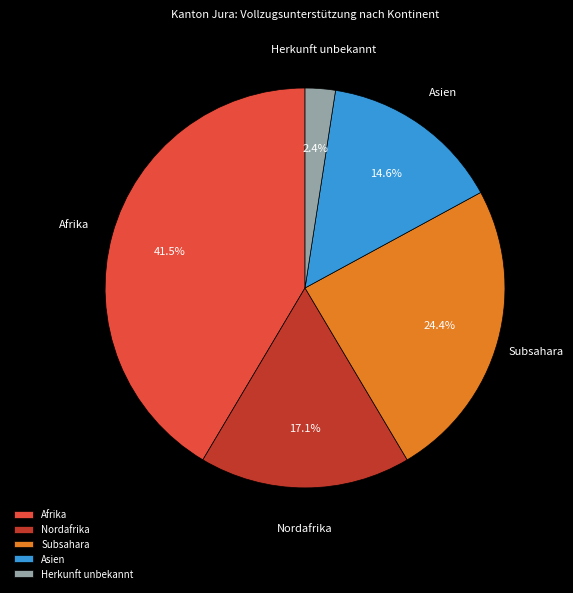

To the nearest percent, what is the average slice percentage?

20%